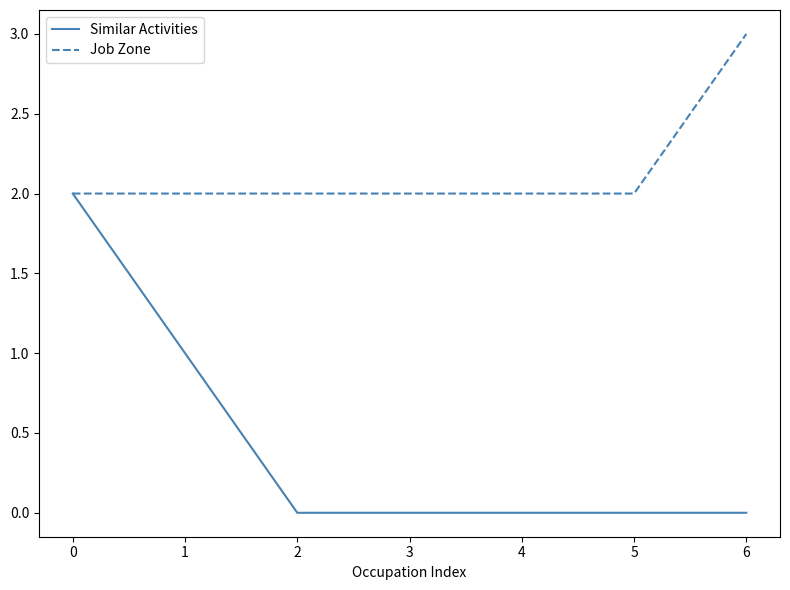

What is the sum of all Job Zone values?

15